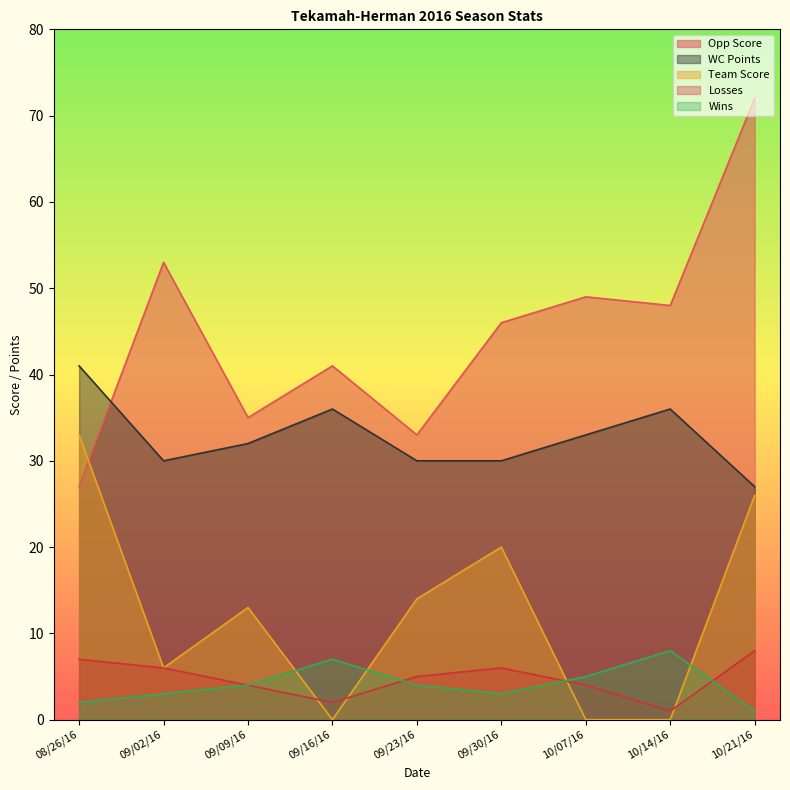

What position from the left is 09/09/16?

3